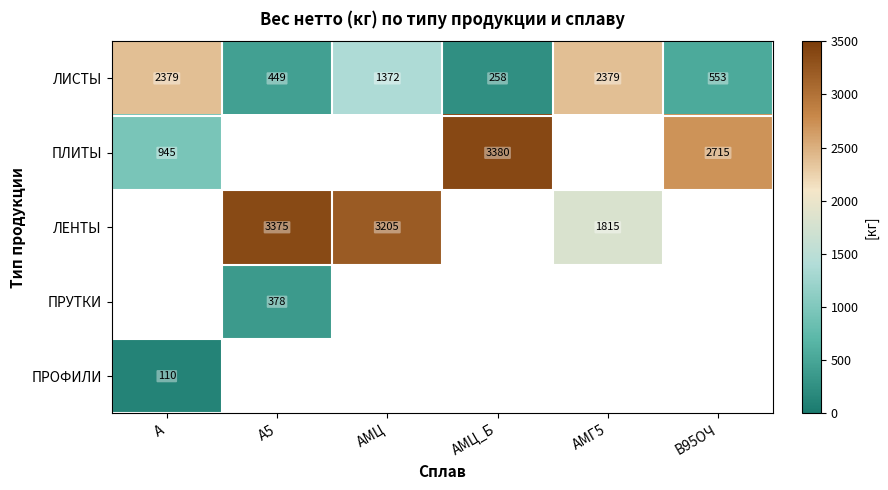

How many data points in ЛИСТЫ are less than 1372?

3